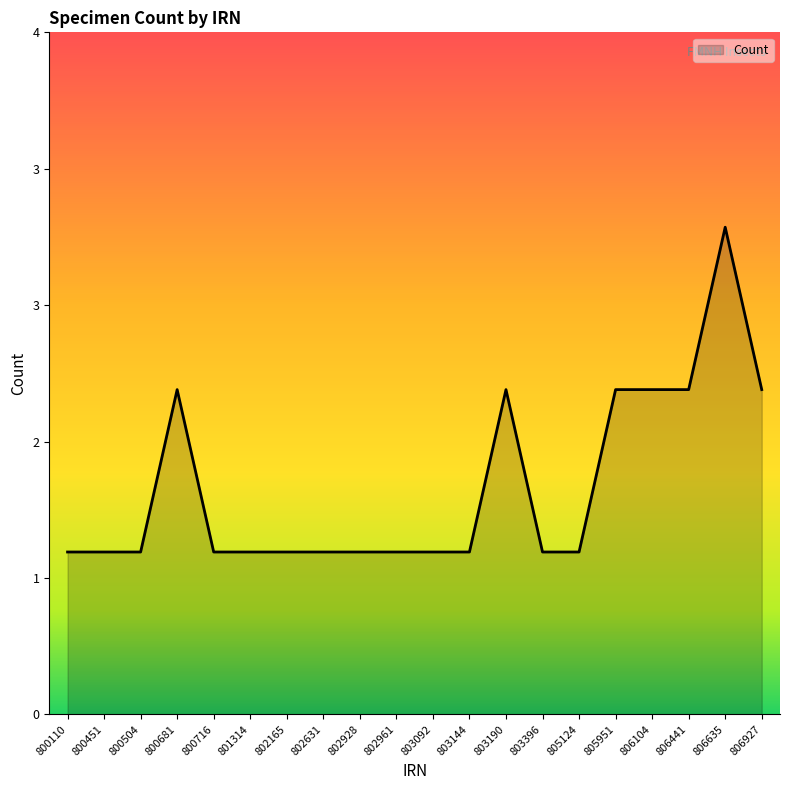

Does the chart have visible grid lines?

No